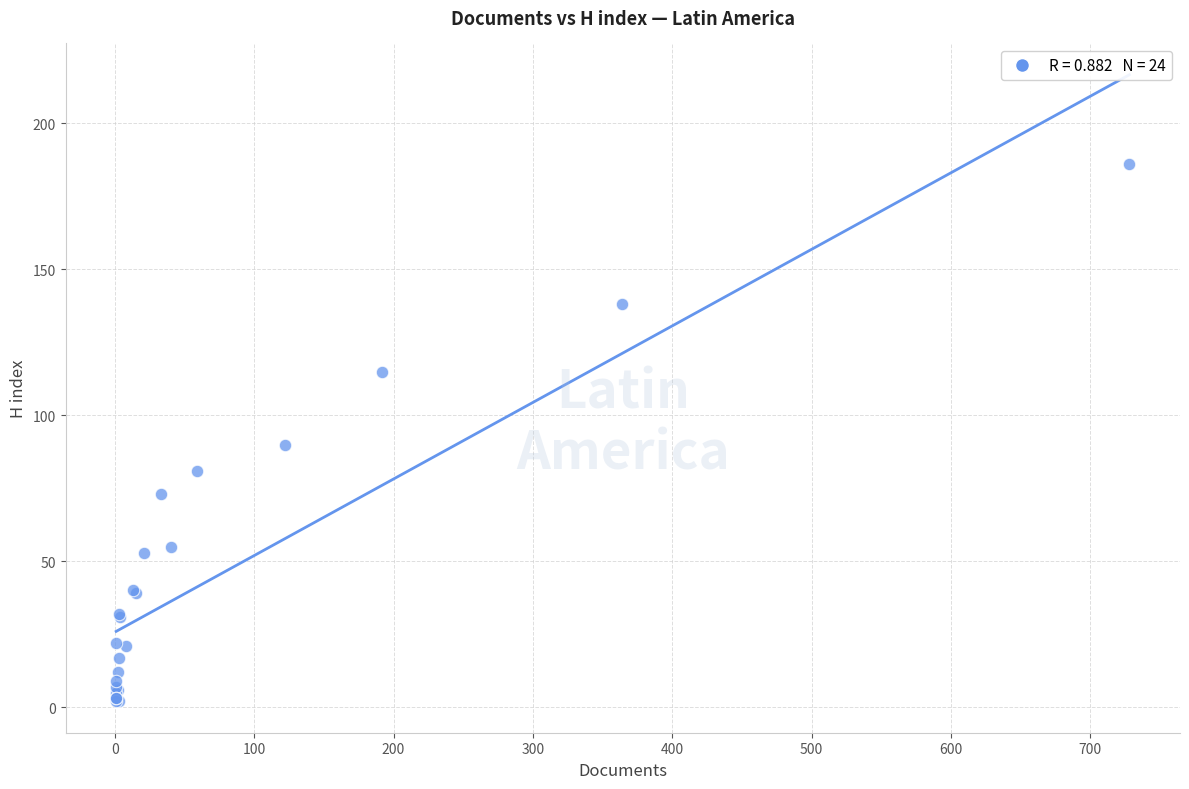

What Y value in the scatter plot is closest to 94?

90